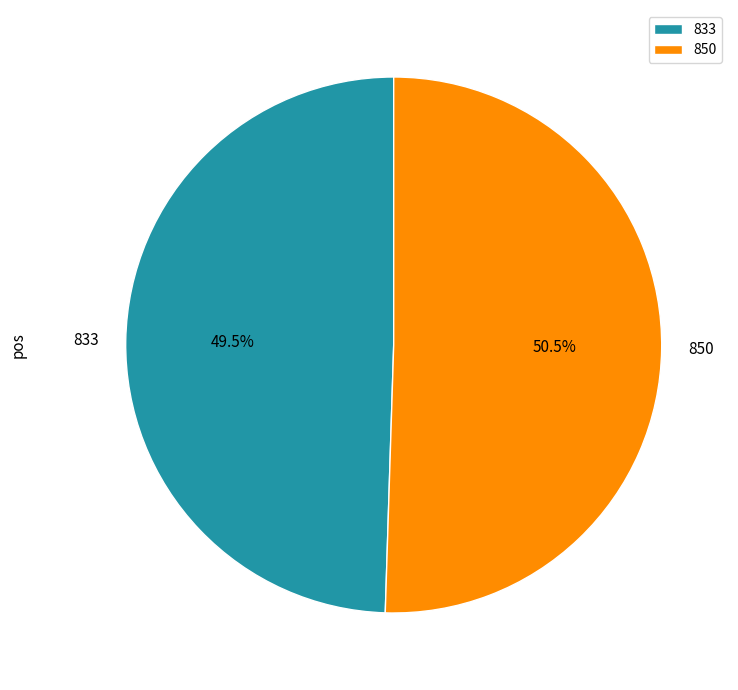

What is the total percentage of 850 and 833?

100.0%